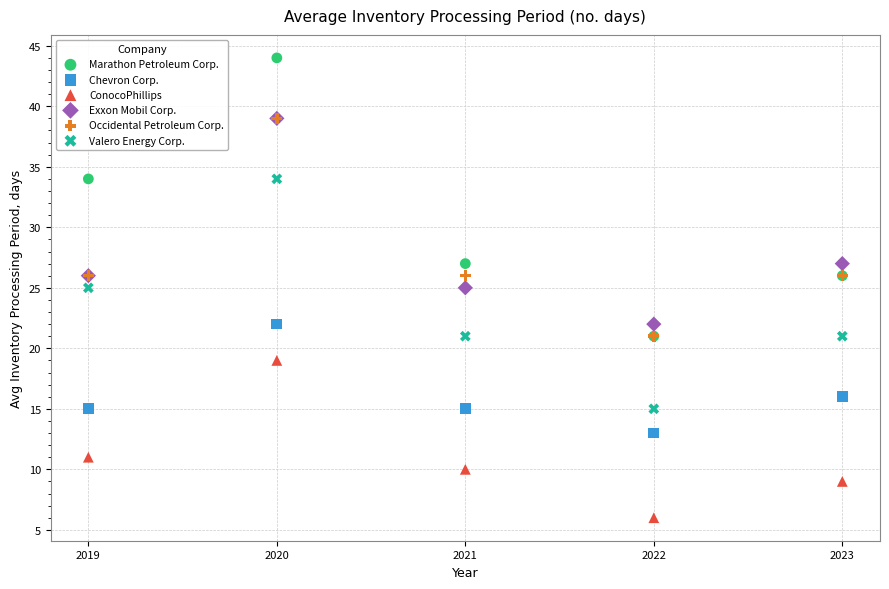

Which series reaches the maximum Y coordinate?

Marathon Petroleum Corp.